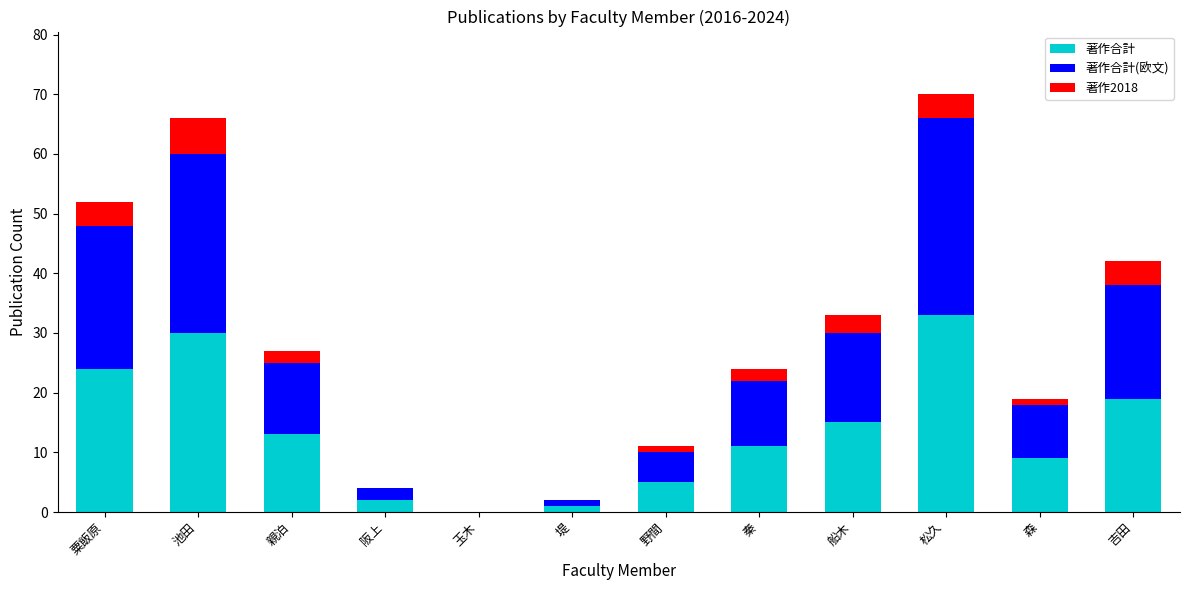

Which category has the highest value in the 著作合計 series?

松久